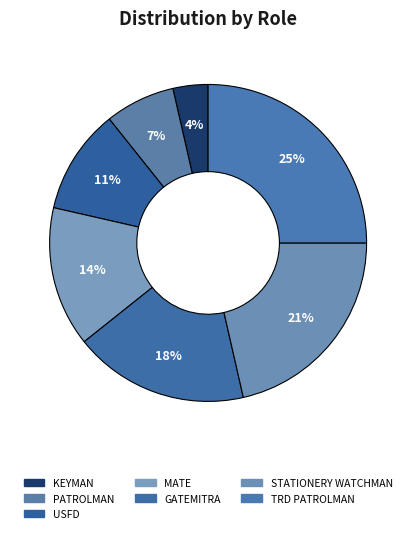

Between GATEMITRA and KEYMAN, which is larger?

GATEMITRA